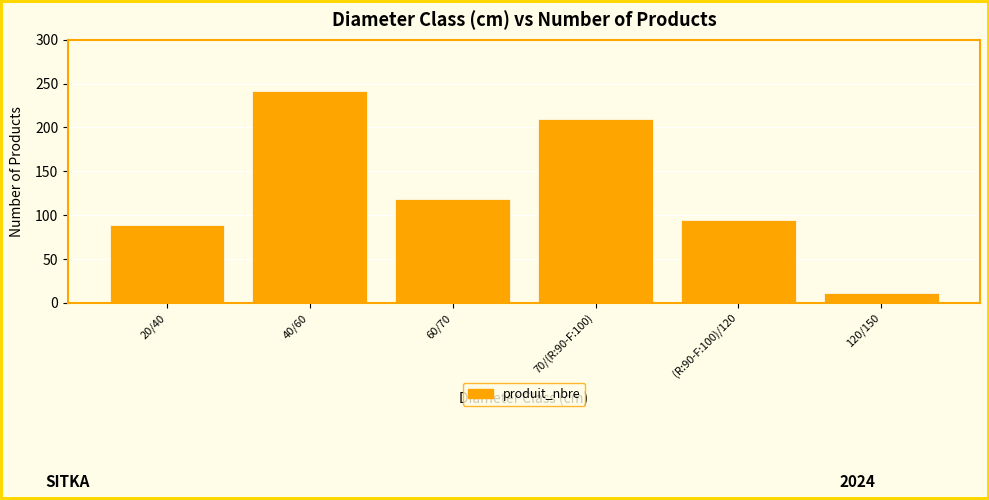

What position from the right is 20/40?

6